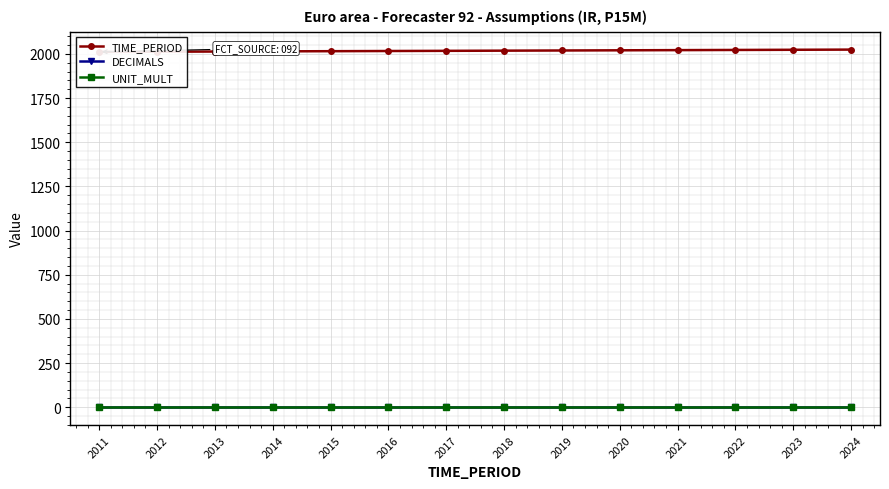

Reading right to left, list all the values displayed in this chart.

TIME_PERIOD: 2024=2024	2023=2023	2022=2022	2021=2021	2020=2020	2019=2019	2018=2018	2017=2017	2016=2016	2015=2015	2014=2014	2013=2013	2012=2012	2011=2011
DECIMALS: 2024=2	2023=2	2022=2	2021=2	2020=2	2019=2	2018=2	2017=2	2016=2	2015=2	2014=2	2013=2	2012=2	2011=2
UNIT_MULT: 2024=0	2023=0	2022=0	2021=0	2020=0	2019=0	2018=0	2017=0	2016=0	2015=0	2014=0	2013=0	2012=0	2011=0